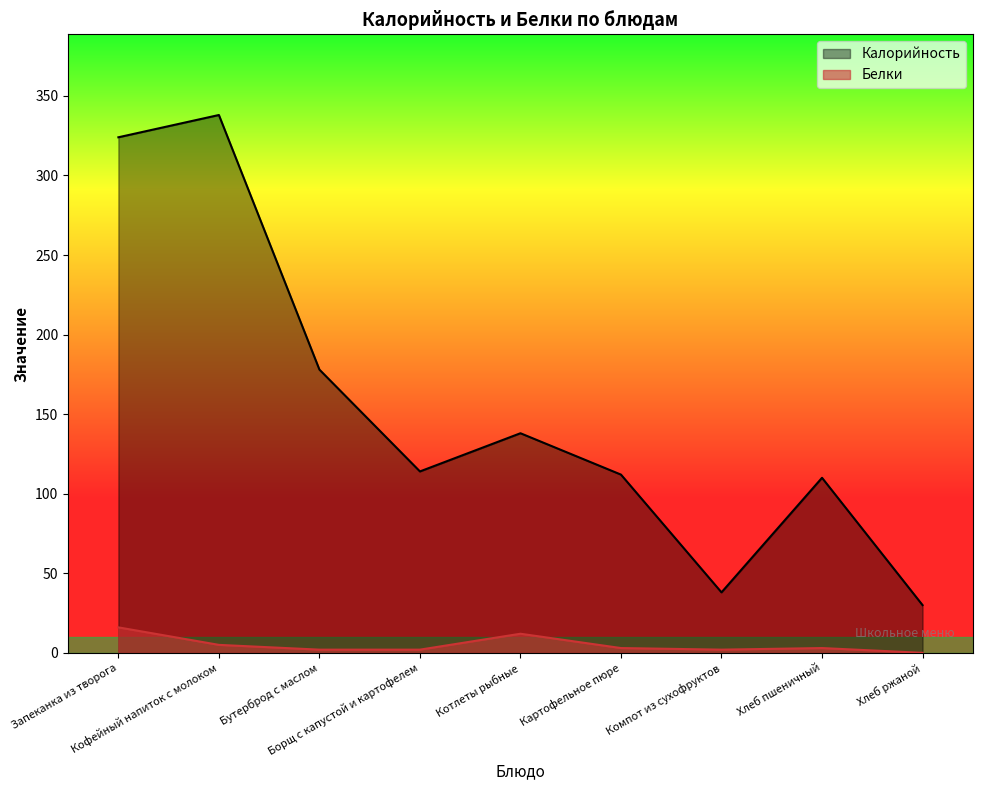

True or false: Белки and Калорийность intersect in this chart.

False